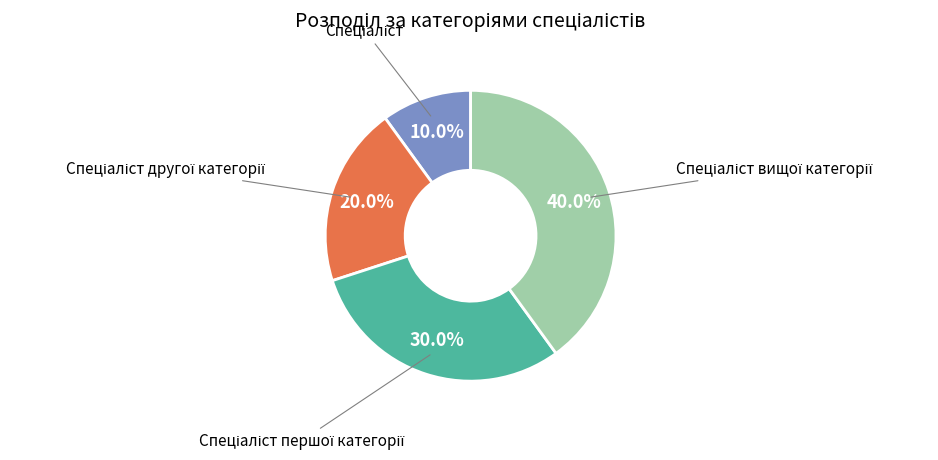

To the nearest percent, what is the average slice percentage?

25%